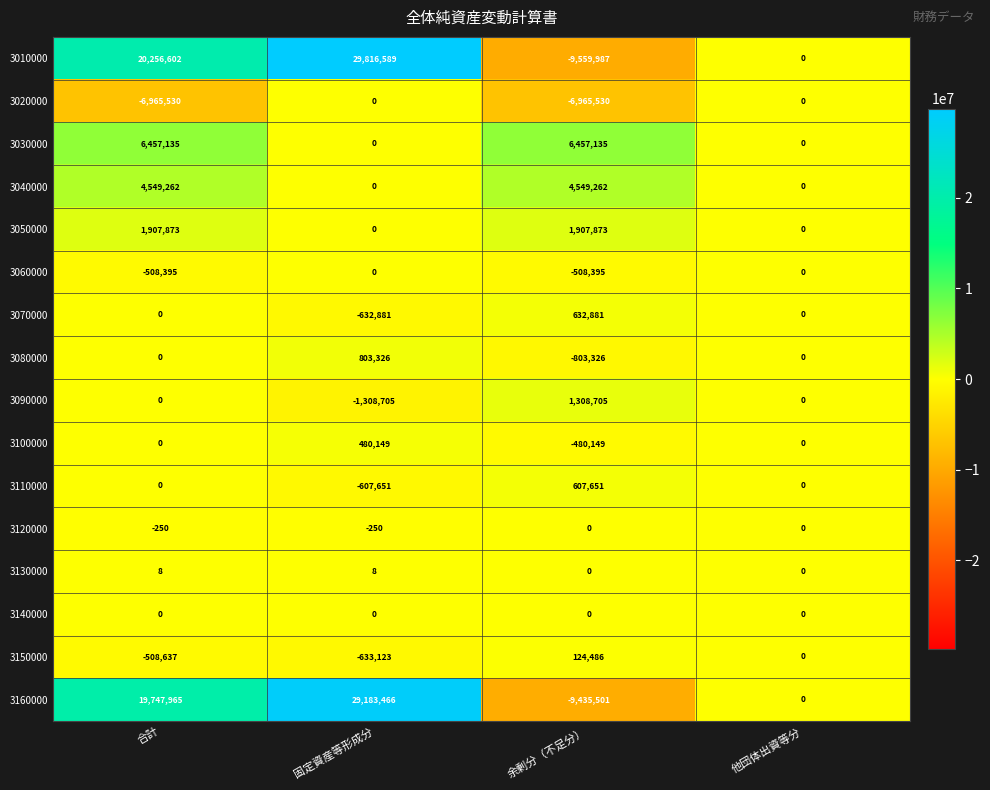

What is the minimum value for 3070000?

-632881